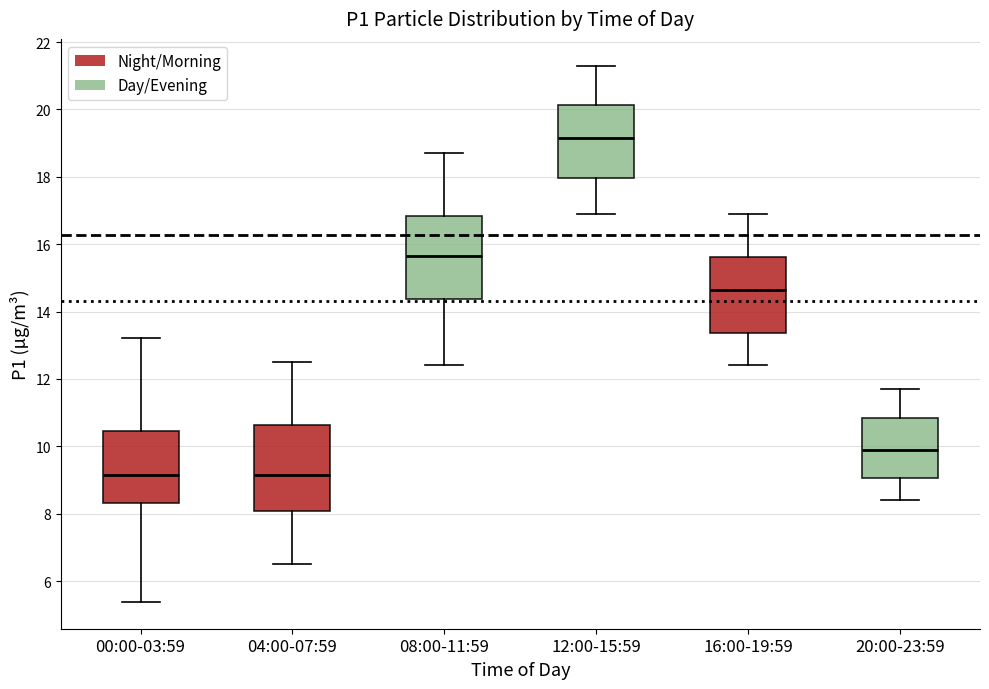

Reading left to right, transcribe this box plot: for each box, give where its median line is, the range the box spans, and where its two whiskers end, as read against the y-axis. The values are not printed on the chart, so give them approximately, as read against the axis.

00:00-03:59: median 9.2, box 8.4 to 10.4, whiskers 5.4 to 13.2
04:00-07:59: median 9.2, box 8.0 to 10.6, whiskers 6.6 to 12.6
08:00-11:59: median 15.6, box 14.4 to 16.8, whiskers 12.4 to 18.8
12:00-15:59: median 19.2, box 18.0 to 20.2, whiskers 17.0 to 21.4
16:00-19:59: median 14.6, box 13.4 to 15.6, whiskers 12.4 to 17.0
20:00-23:59: median 10.0, box 9.0 to 10.8, whiskers 8.4 to 11.8